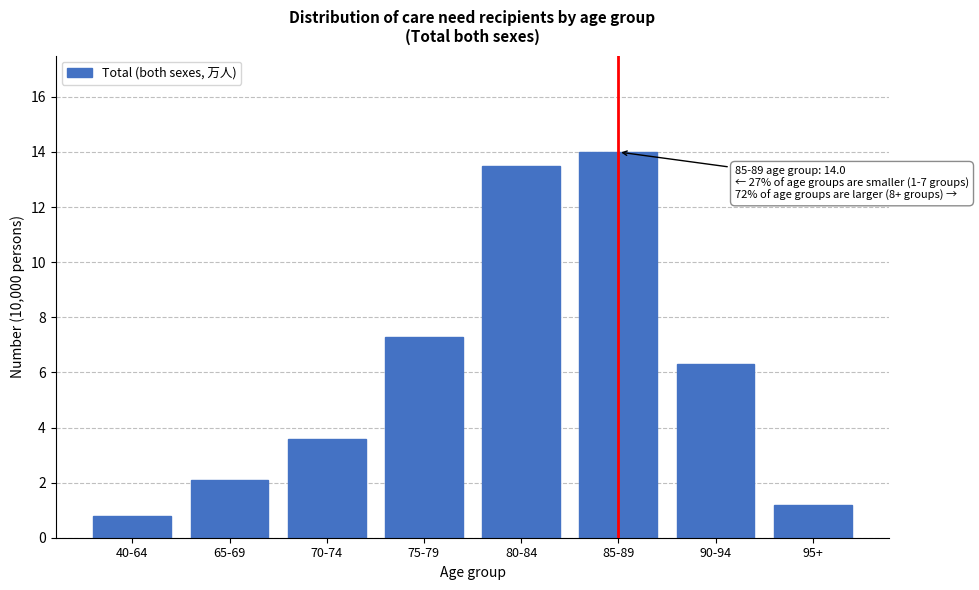

Reading left to right, transcribe all the data shown in this chart.

0.8	2.1	3.6	7.3	13.5	14.0	6.3	1.2